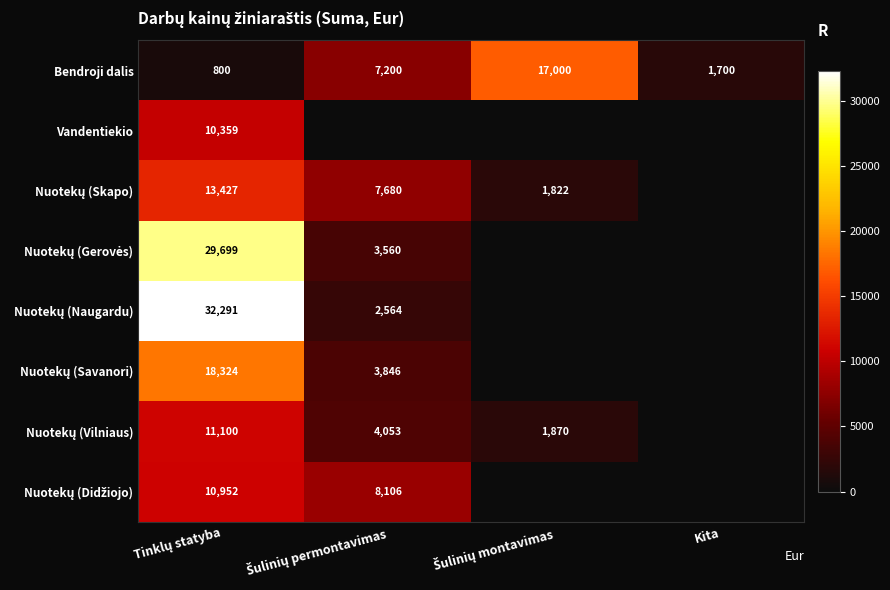

What is the sum of all Nuotekų (Gerovės) values?

33259